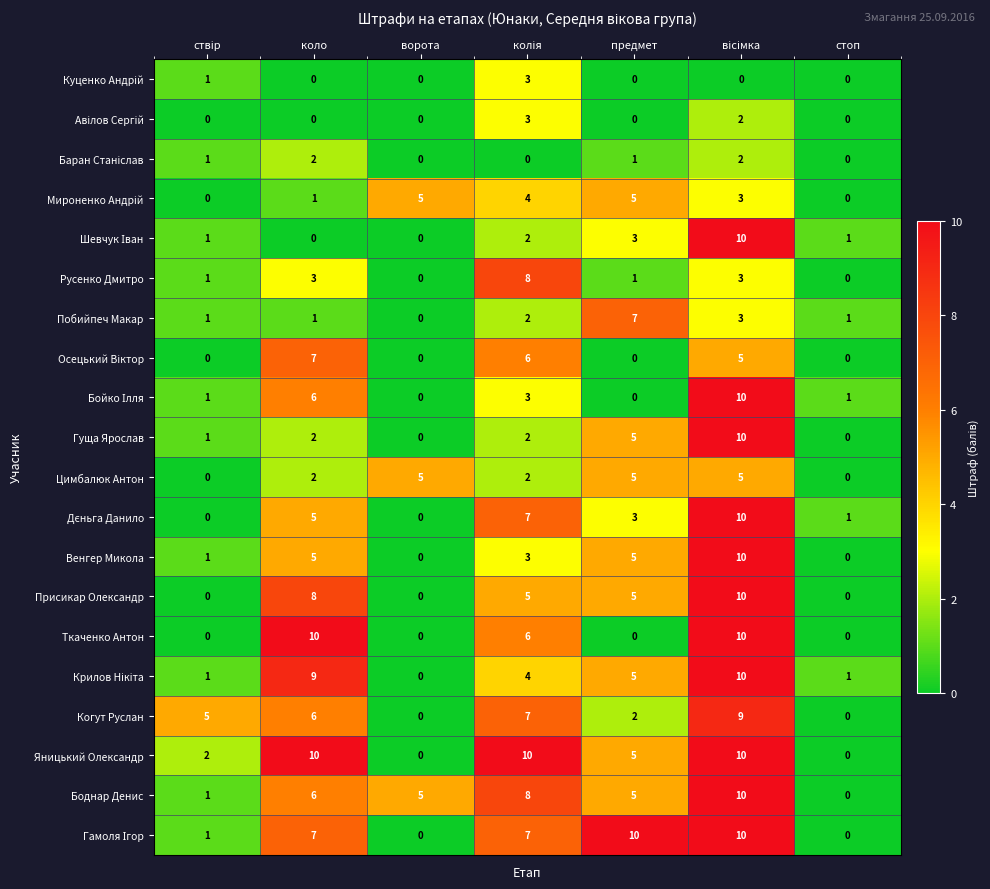

What is the difference between the maximum and second lowest values in the Боднар Денис series?

9